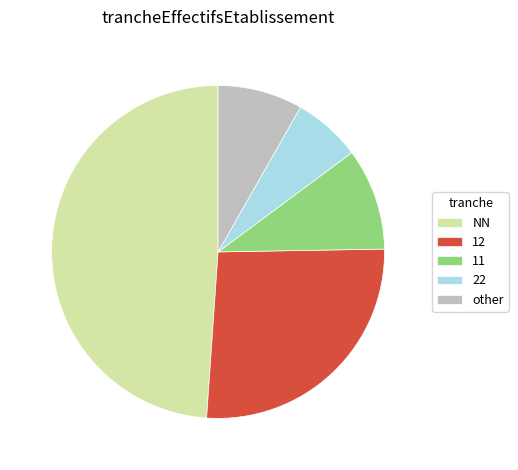

Which category has the biggest portion of the pie?

NN